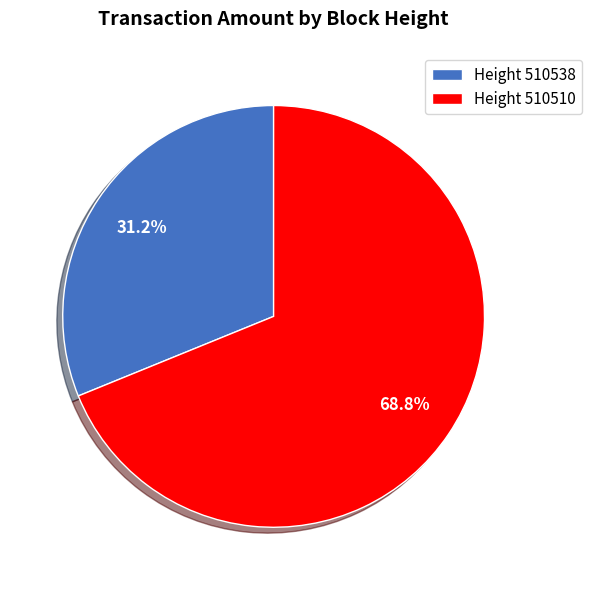

Which category has the biggest portion of the pie?

Height 510510